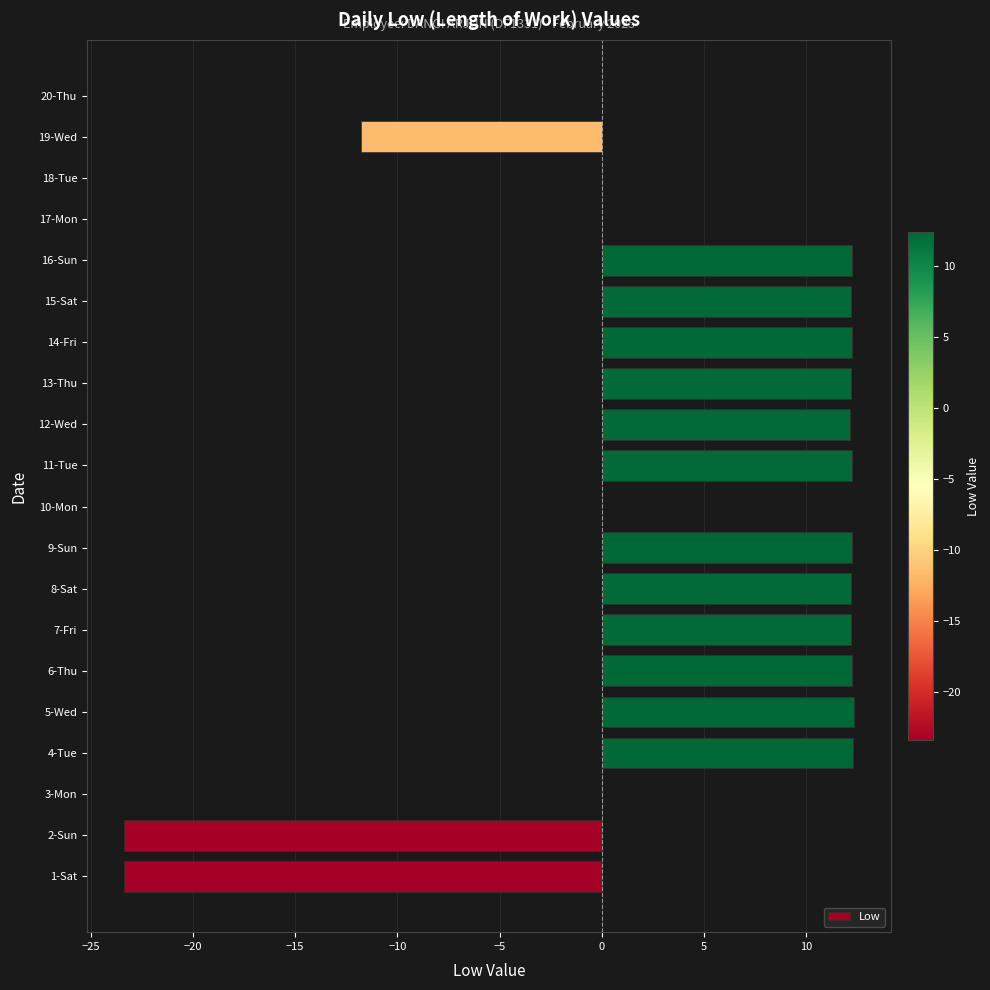

The chart shows a value of -21.0 at 20-Thu. True or false?

False